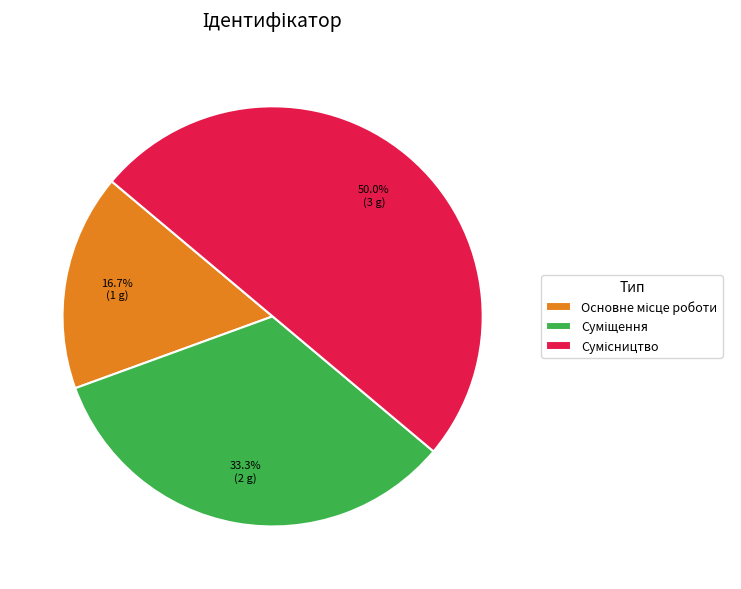

Is Основне місце роботи the majority of the pie?

No